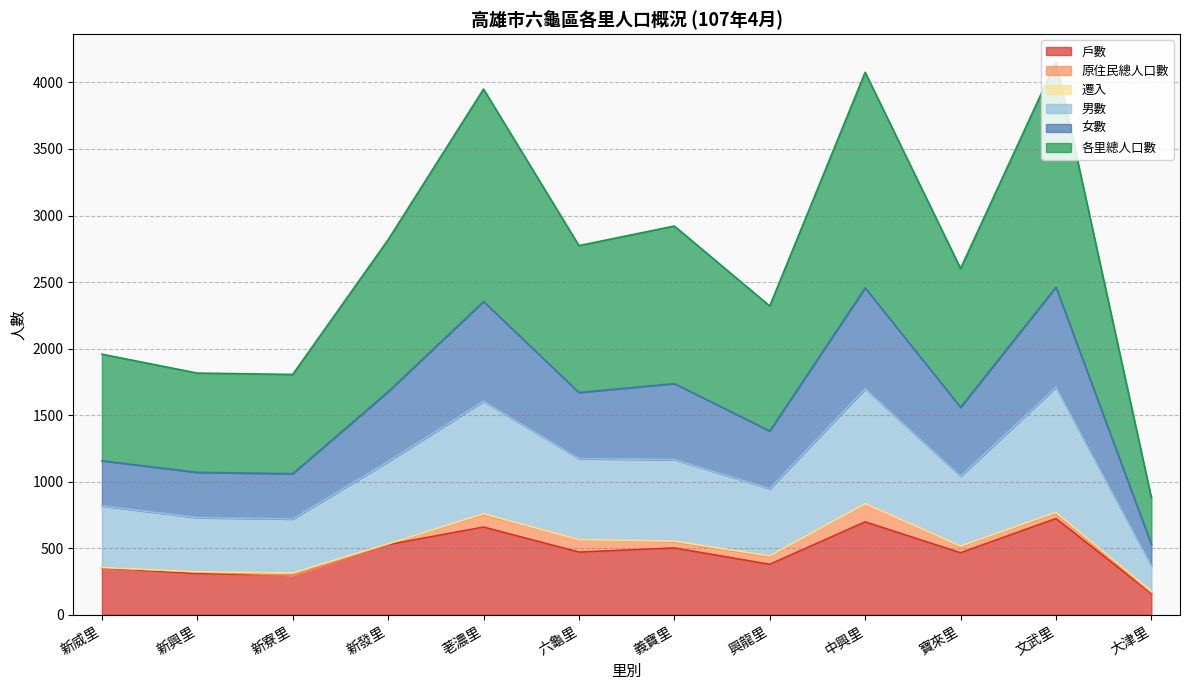

At which label does 男數 first exceed 1152?

荖濃里